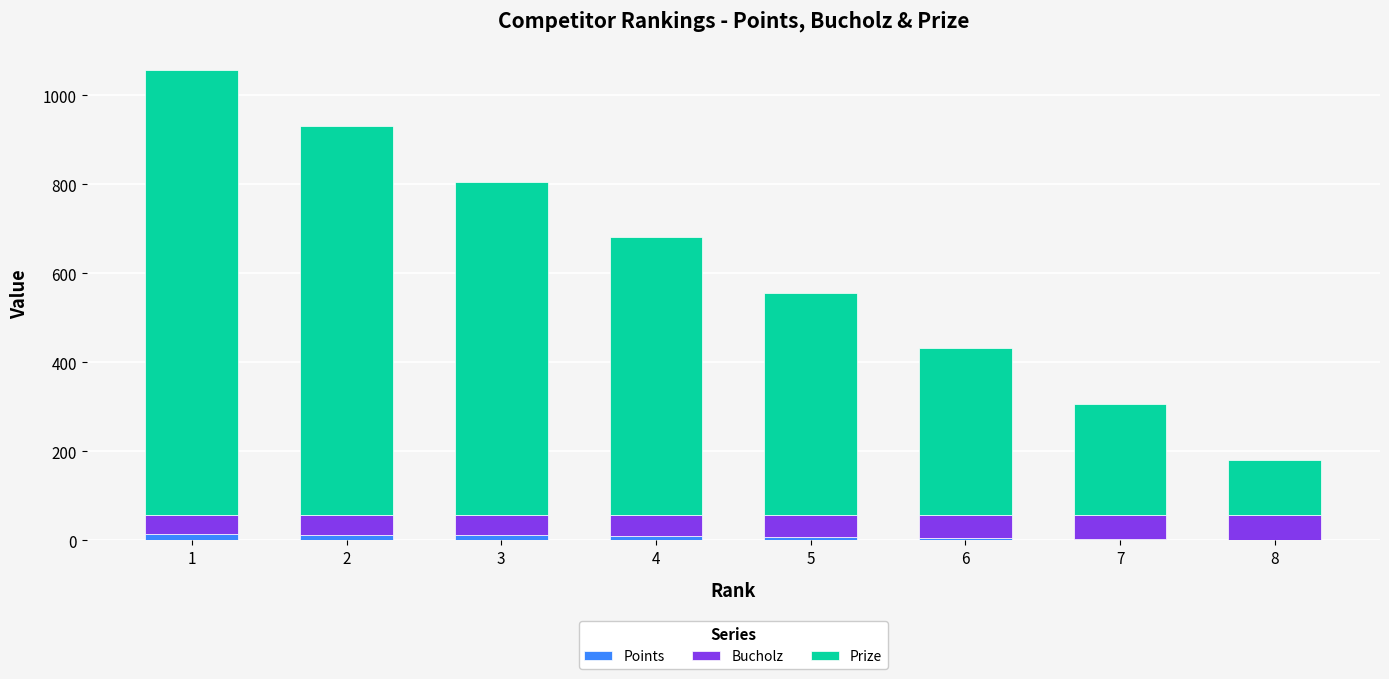

How many categories are shown in the chart?

8